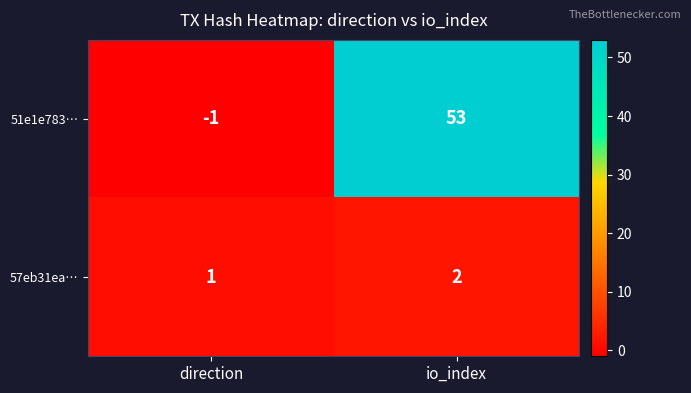

What is the difference between the maximum and minimum values in the 51e1e783… series?

54